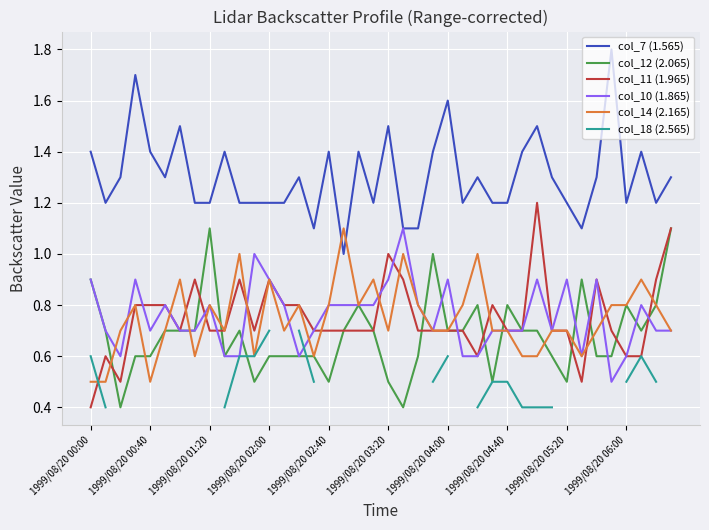

What is the label of the 17th point from the right?

23